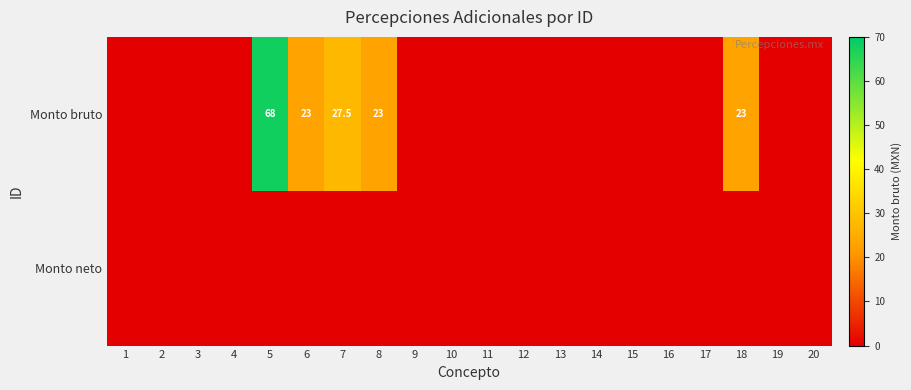

The Monto bruto series shows 27.5 at 7. True or false?

True